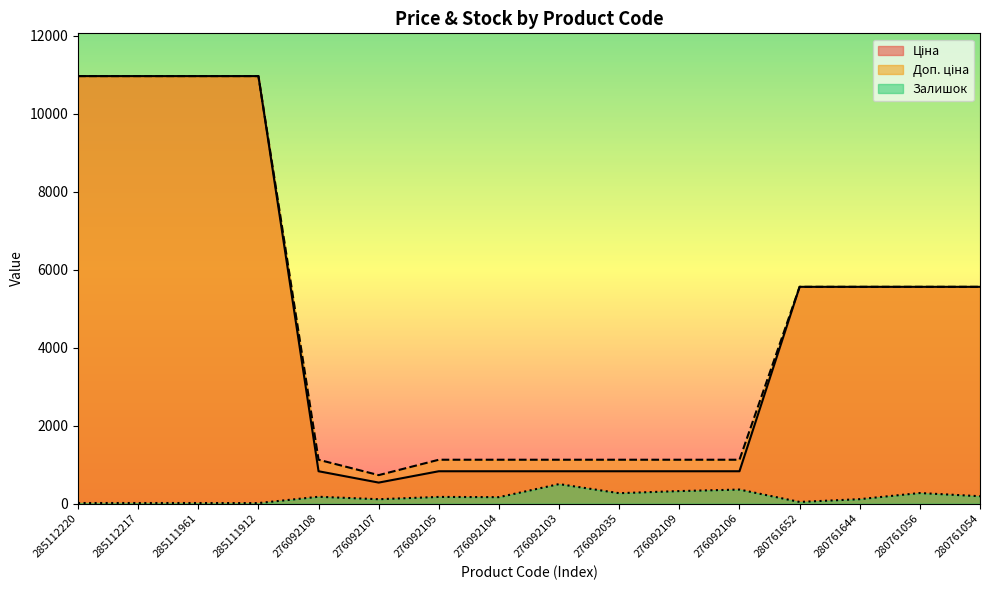

How many interior local valleys does the Доп. ціна series have?

1